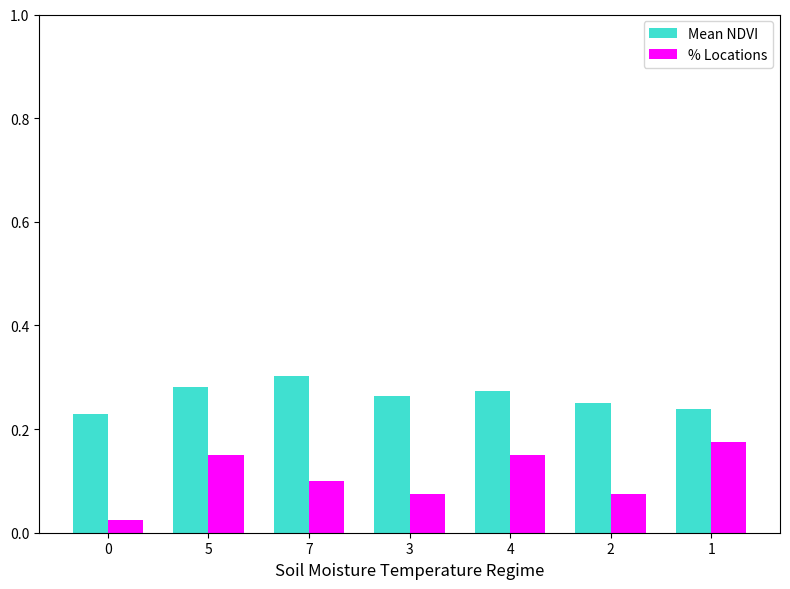

At which label does Mean NDVI reach its peak?

7